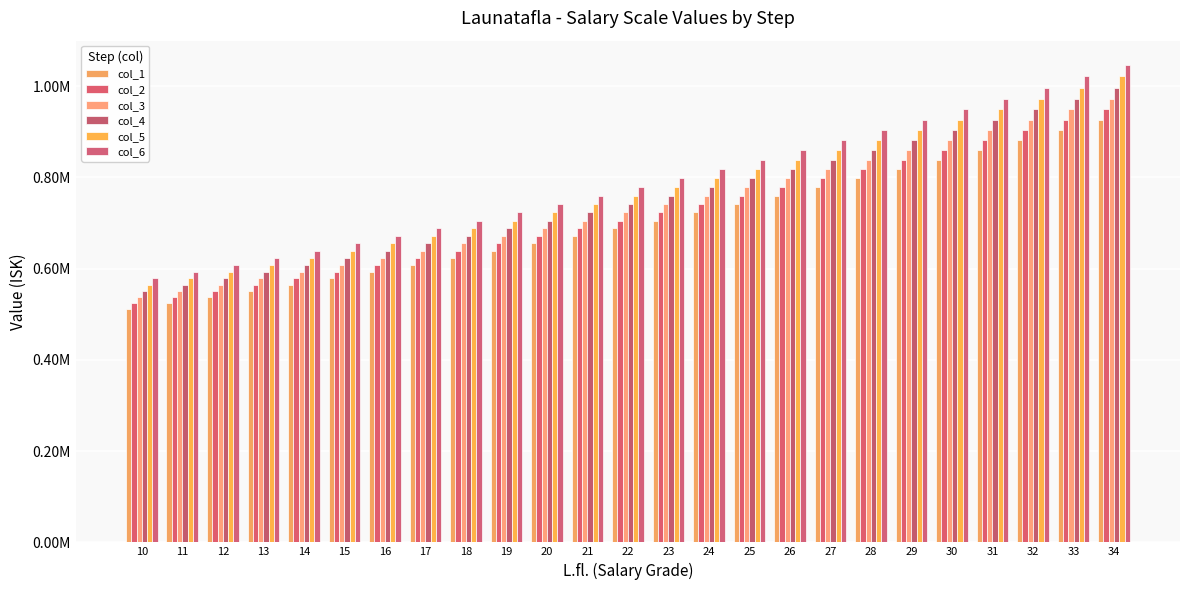

Which series has the largest total across all categories?

col_6